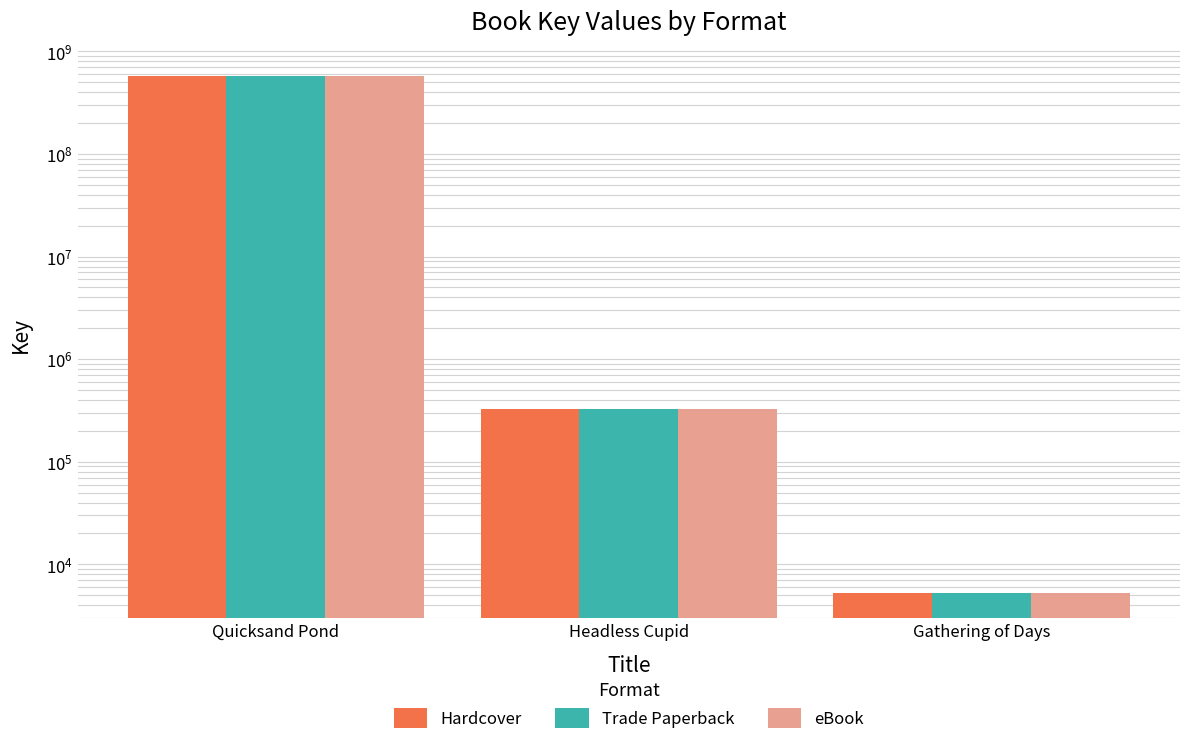

Does the chart contain any negative values?

No